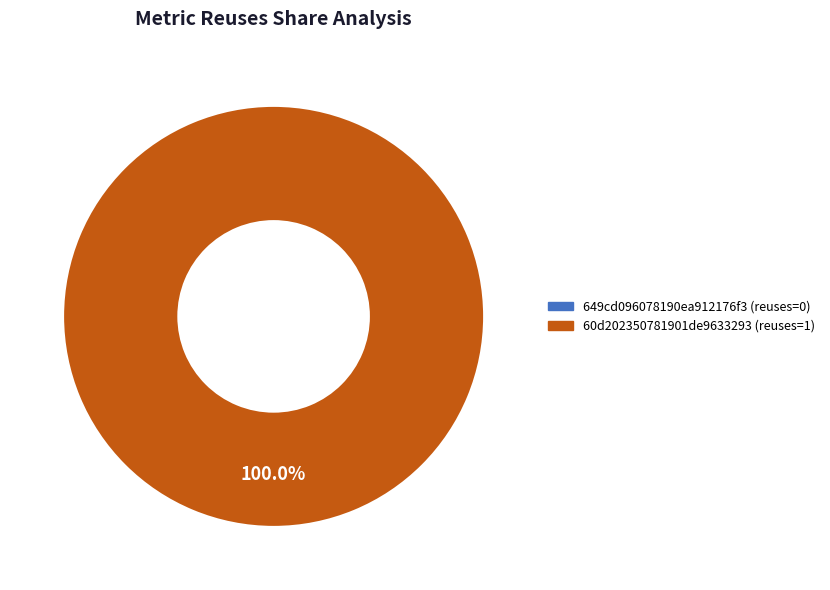

How many slices are in this pie chart?

2